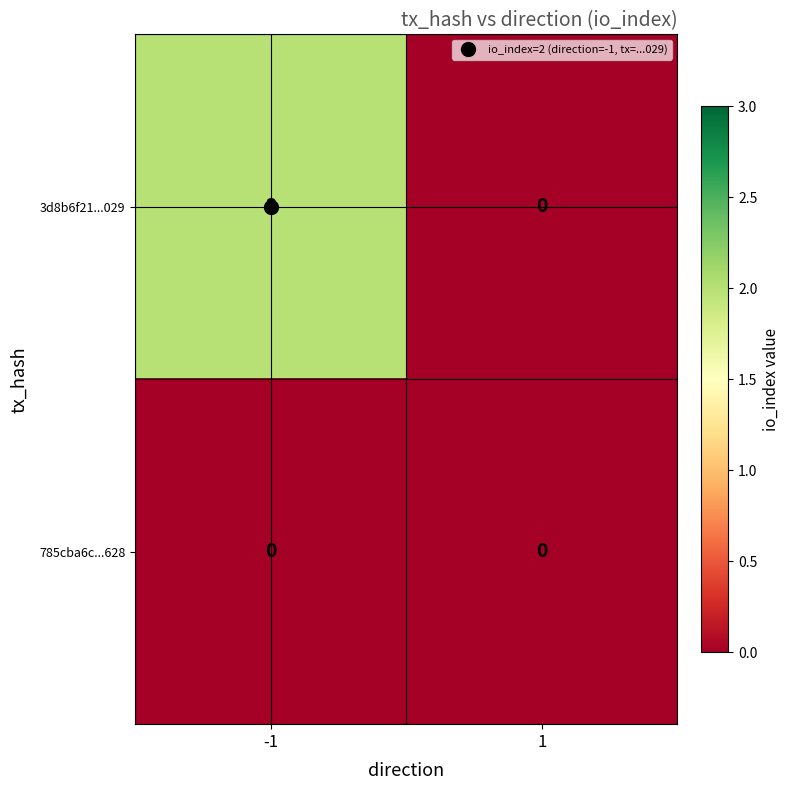

The 3d8b6f21...029 series shows 0 at 1. True or false?

True